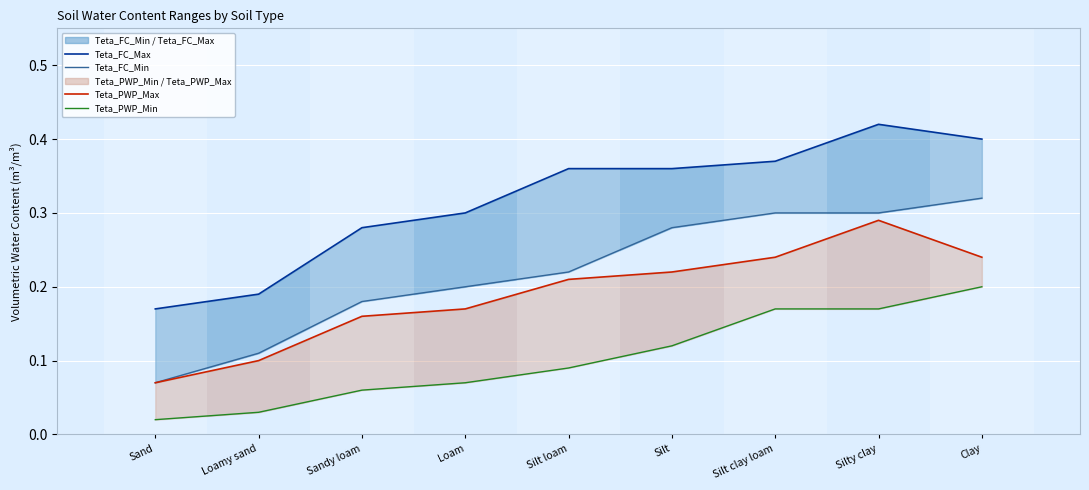

True or false: Teta_FC_Max and Teta_PWP_Max cross at least once.

False